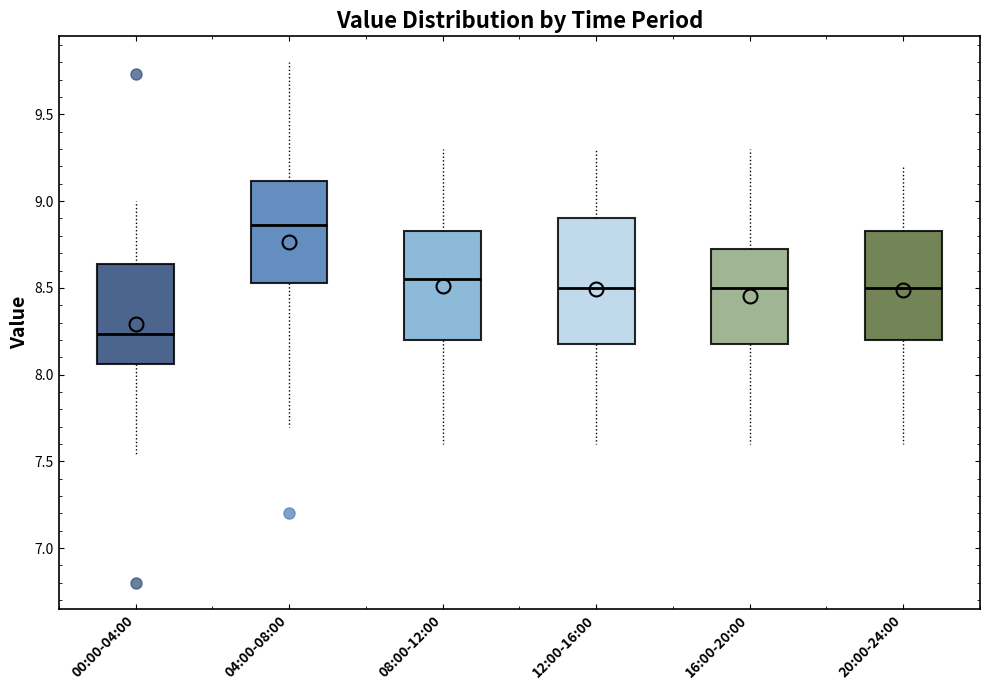

Reading left to right, read every box against the y-axis: the position of its median line, the range the box covers, and the ends of its whiskers. The values are not printed on the chart, so give them approximately, as read against the axis.

00:00-04:00: median 8.25, box 8.05 to 8.65, whiskers 7.55 to 9.00
04:00-08:00: median 8.85, box 8.55 to 9.10, whiskers 7.70 to 9.80
08:00-12:00: median 8.55, box 8.20 to 8.85, whiskers 7.60 to 9.30
12:00-16:00: median 8.50, box 8.20 to 8.90, whiskers 7.60 to 9.30
16:00-20:00: median 8.50, box 8.20 to 8.75, whiskers 7.60 to 9.30
20:00-24:00: median 8.50, box 8.20 to 8.85, whiskers 7.60 to 9.20